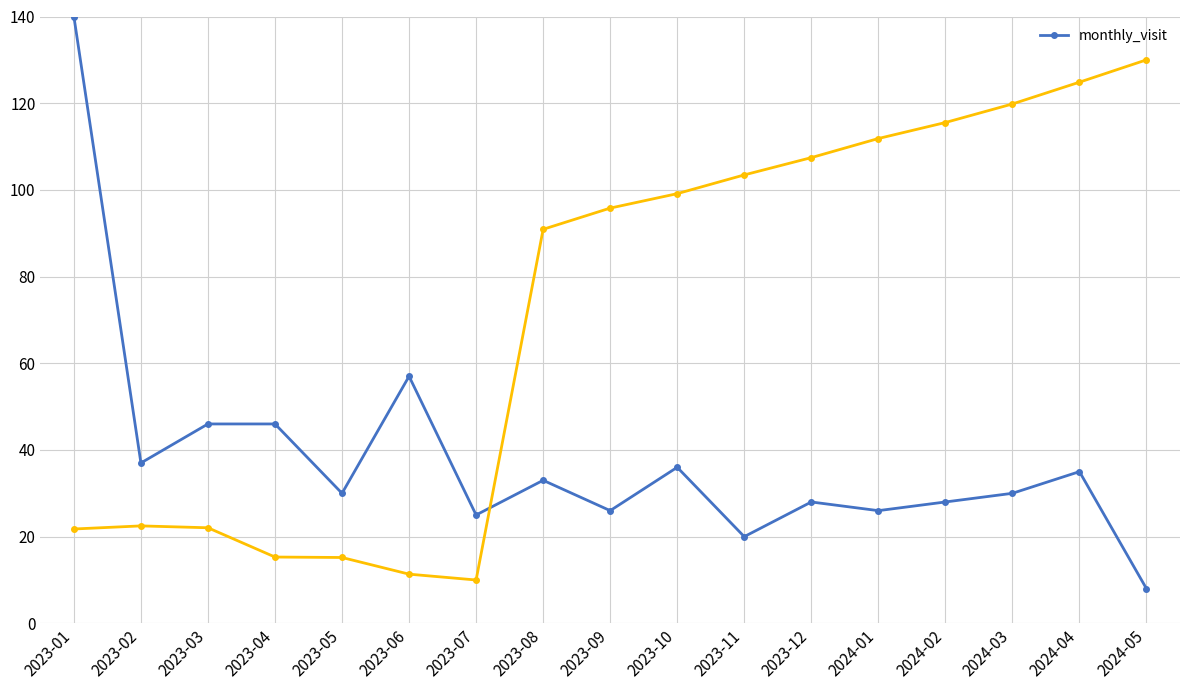

Does the chart display data point markers on the line(s)?

Yes